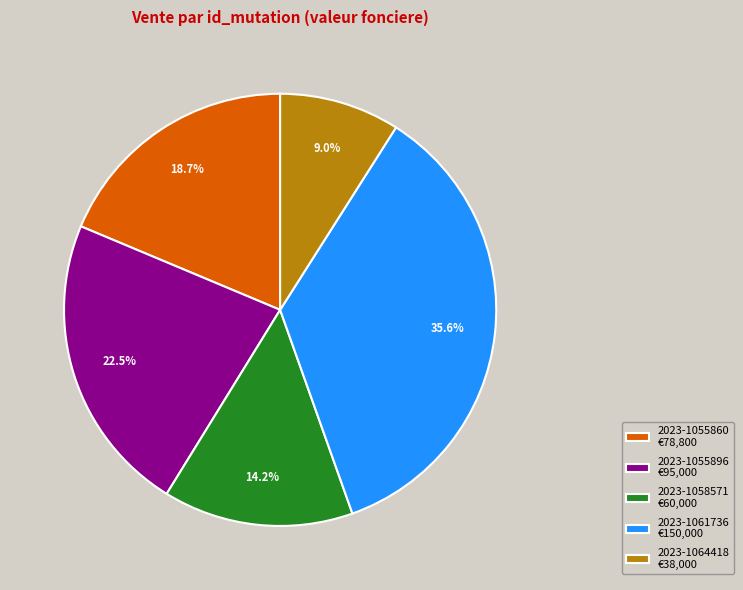

Is there any slice that represents more than half of the pie?

No